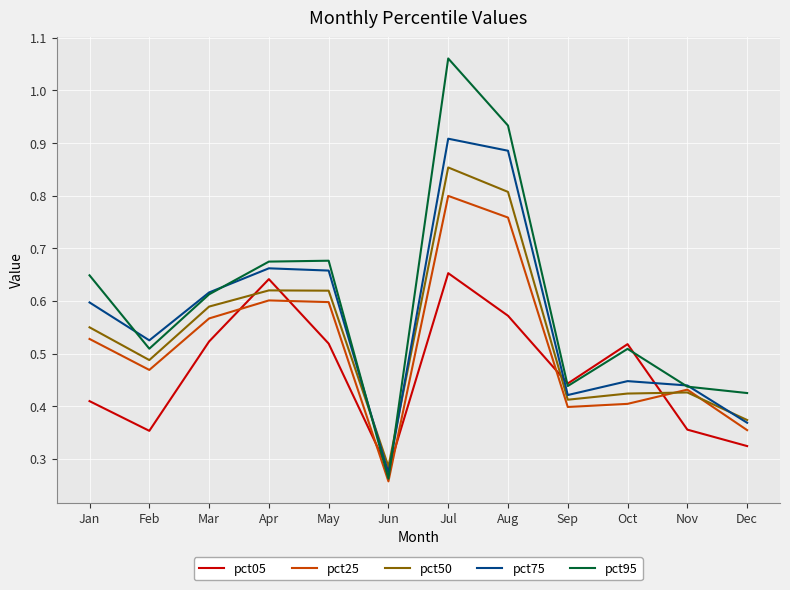

Rank the series at Jul from highest to lowest value.

pct95, pct75, pct50, pct25, pct05